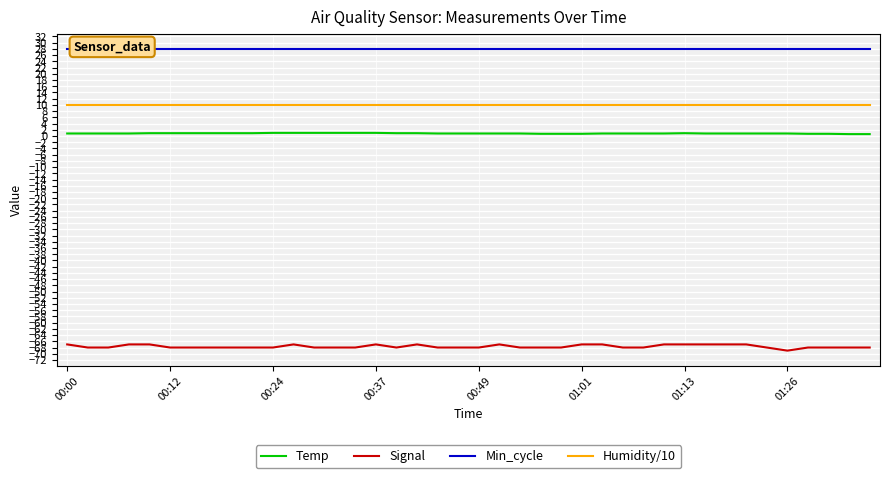

True or false: Temp and Signal cross at least once.

False